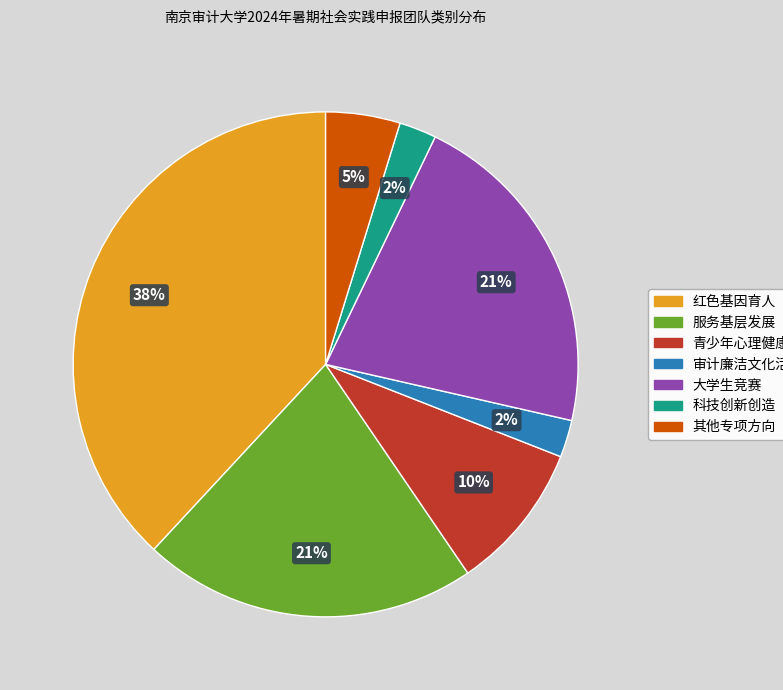

To the nearest percent, what is the difference between the largest and smallest slice percentages?

36%